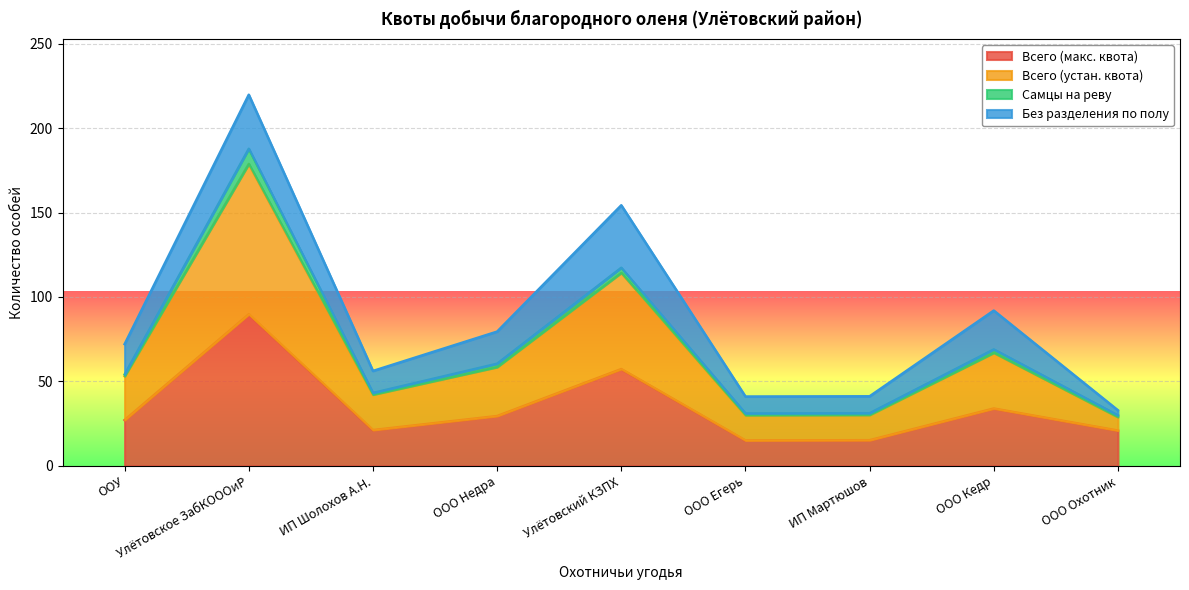

True or false: Всего (макс. квота) and Всего (устан. квота) intersect in this chart.

False